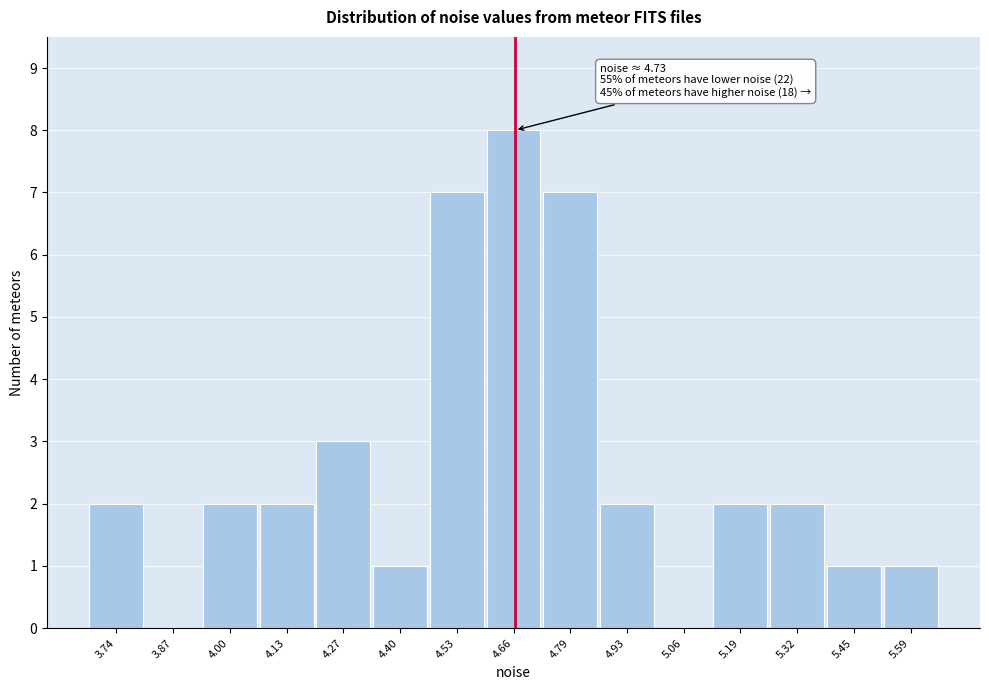

Reading left to right, what are all the values shown in this chart?

3.74=2	3.87=0	4.00=2	4.13=2	4.27=3	4.40=1	4.53=7	4.66=8	4.79=7	4.93=2	5.06=0	5.19=2	5.32=2	5.45=1	5.59=1